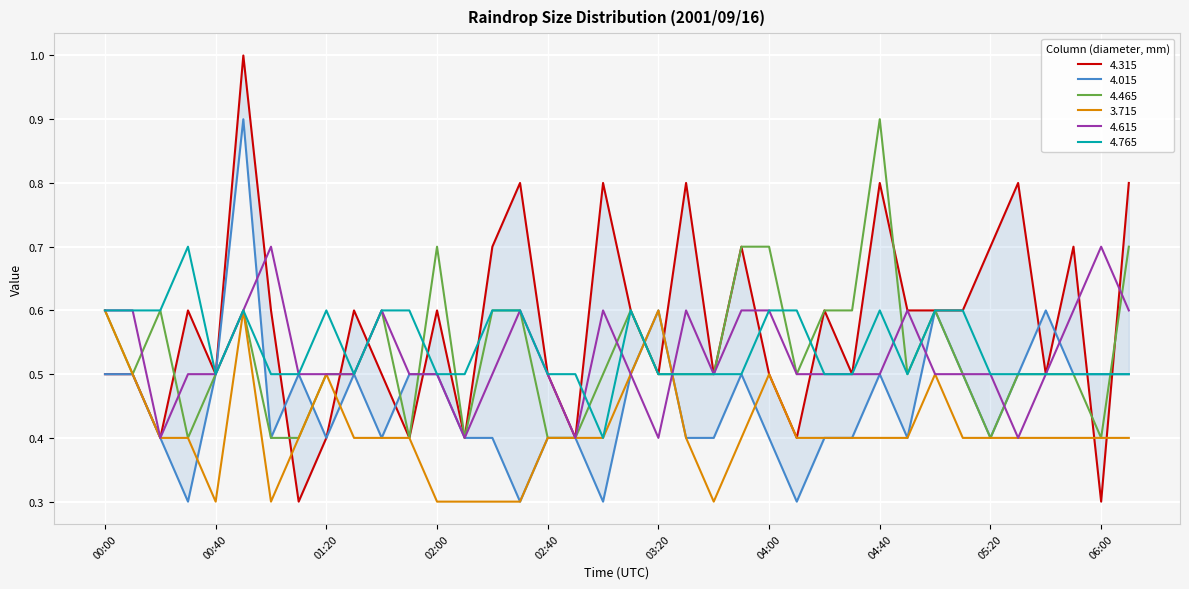

At which category is the sum across all series the highest?

00:50